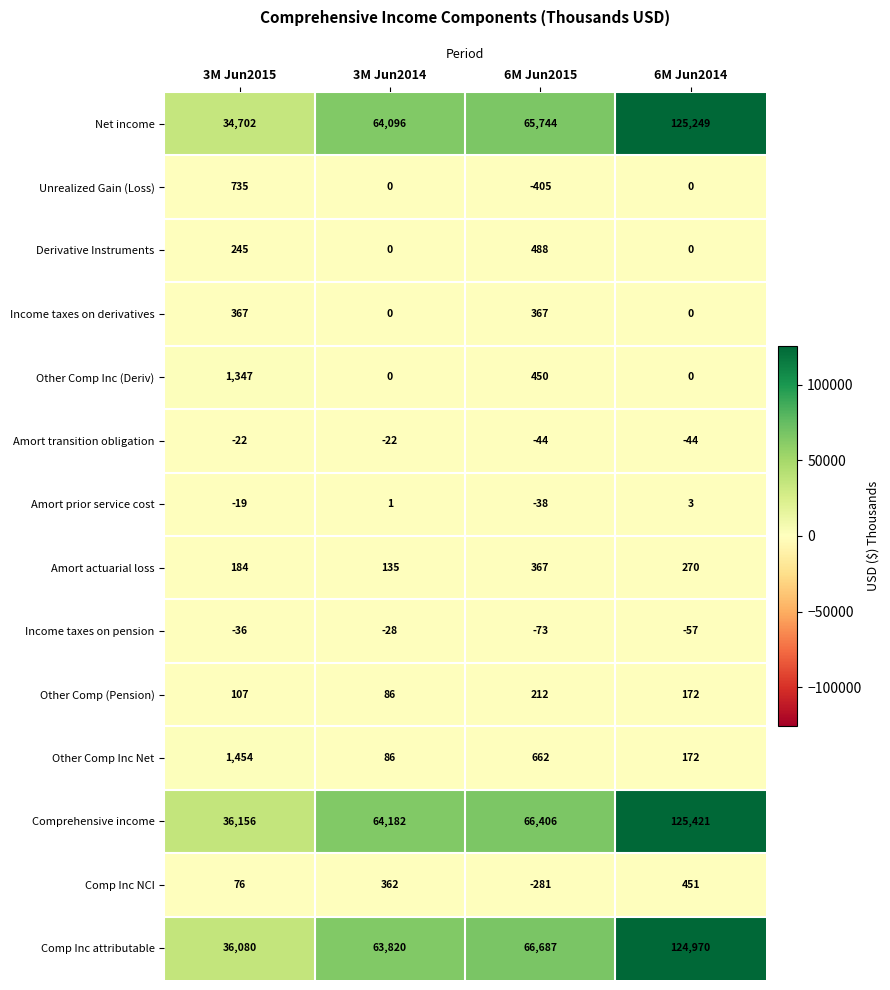

What is the average value of the Comp Inc attributable series?

72889